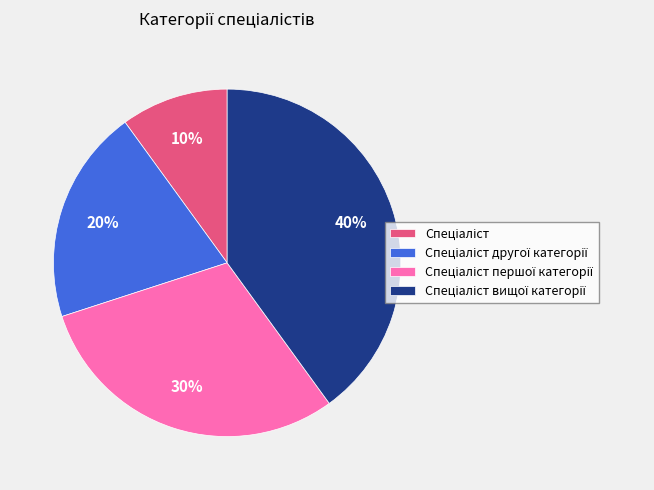

Is there any slice that represents more than half of the pie?

No